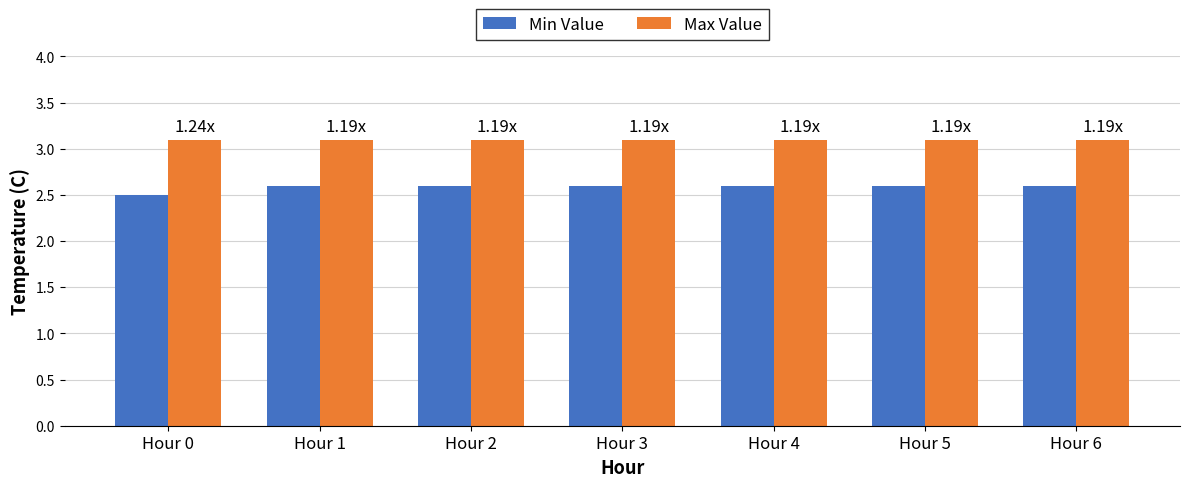

What is the maximum value shown in the chart?

3.1